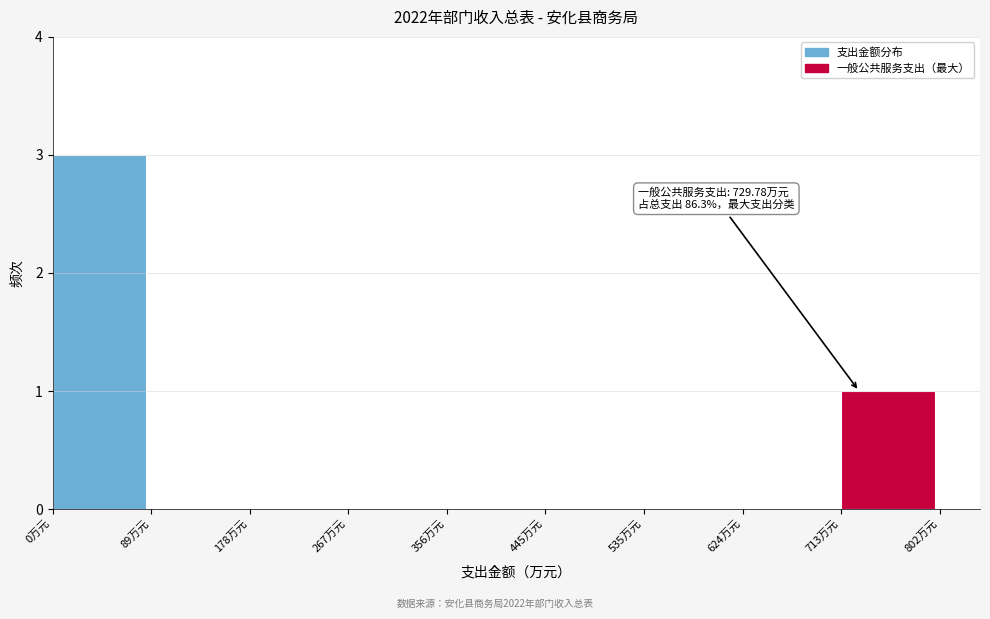

Which range on the x-axis has the tallest bar?

0 to 90